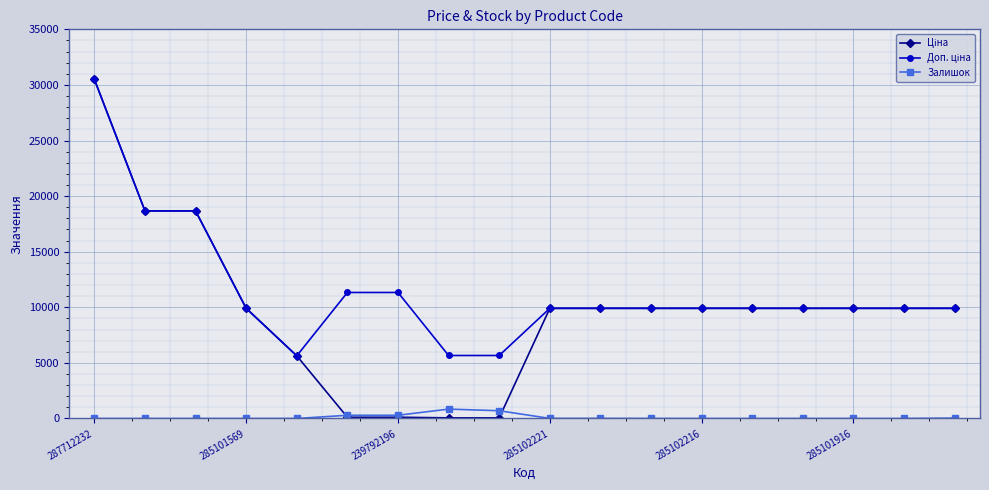

What is the maximum value for Залишок?

845.0